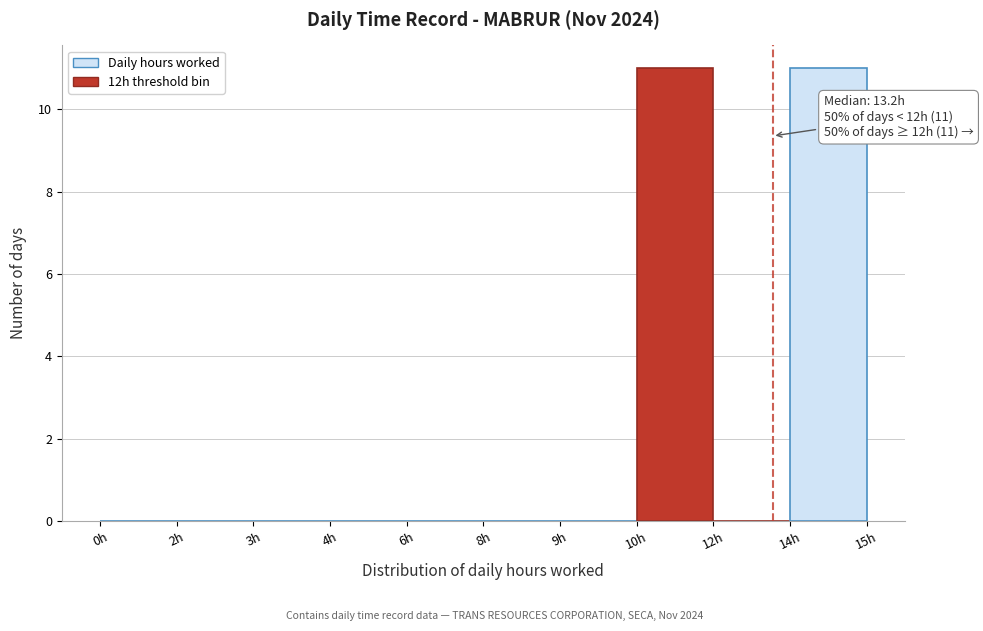

Reading left to right, what are all the values shown in this chart?

0h=0	2h=0	3h=0	4h=0	6h=0	8h=0	9h=0	10h=11	12h=0	14h=11